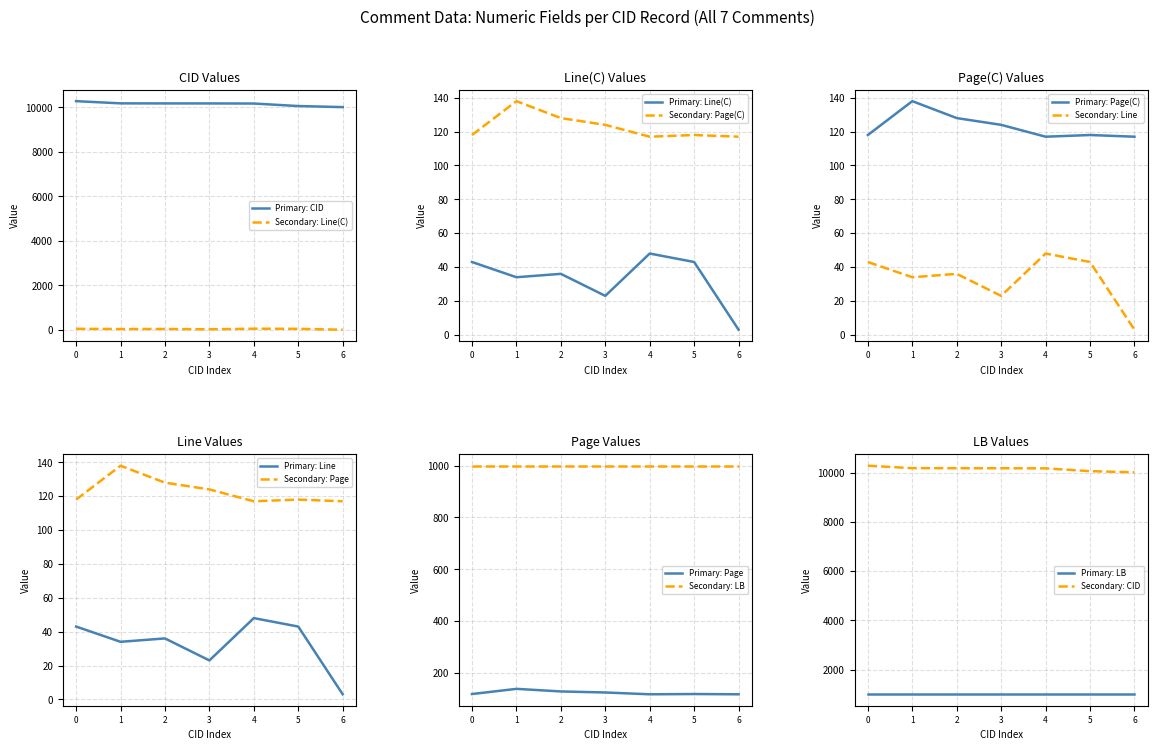

What is the value of the Page point at the 6th from the left?

118